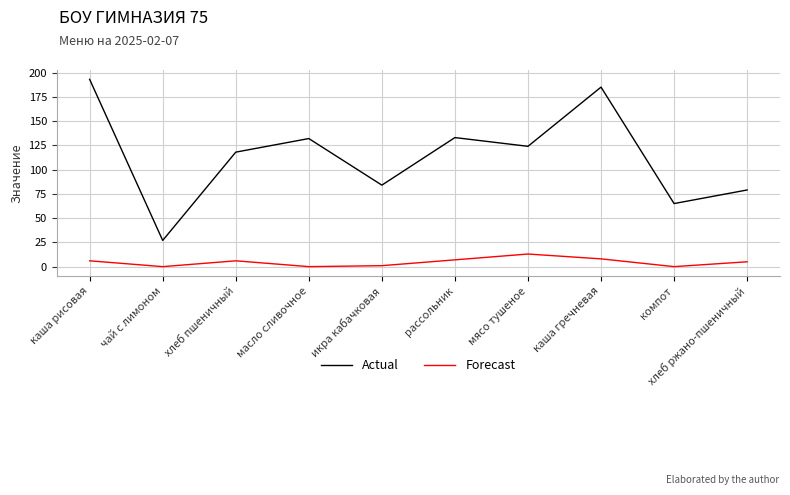

Which series has the largest range (max minus min)?

Actual